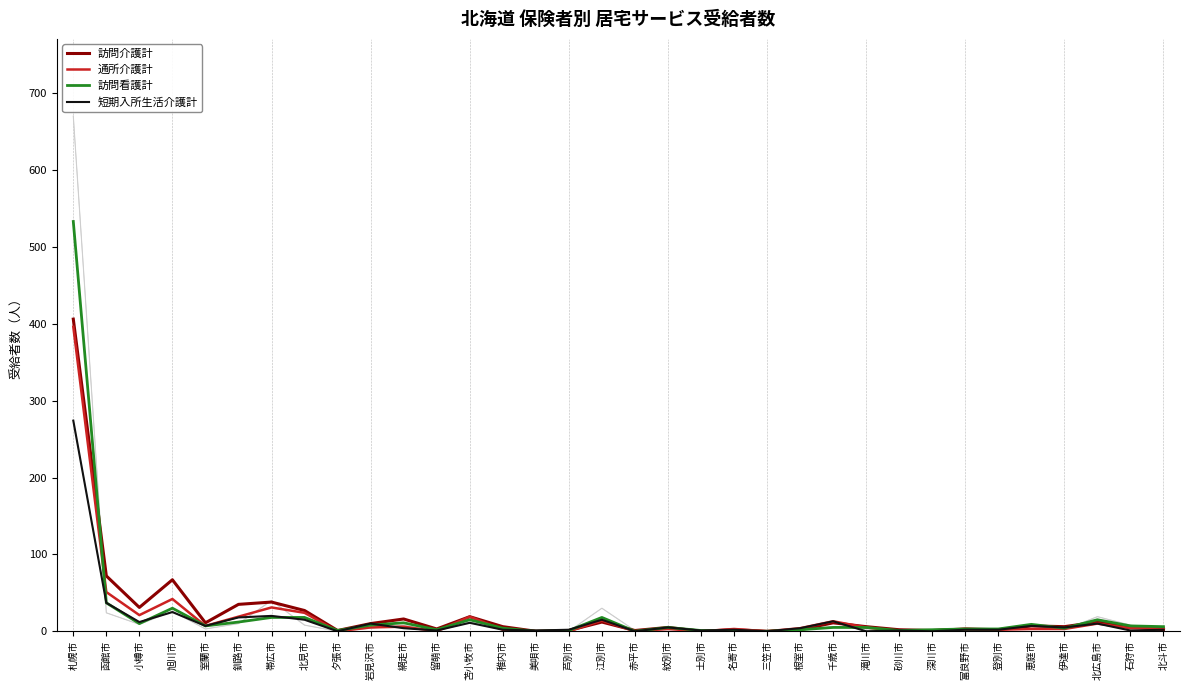

Which category has the highest value across all series?

札幌市